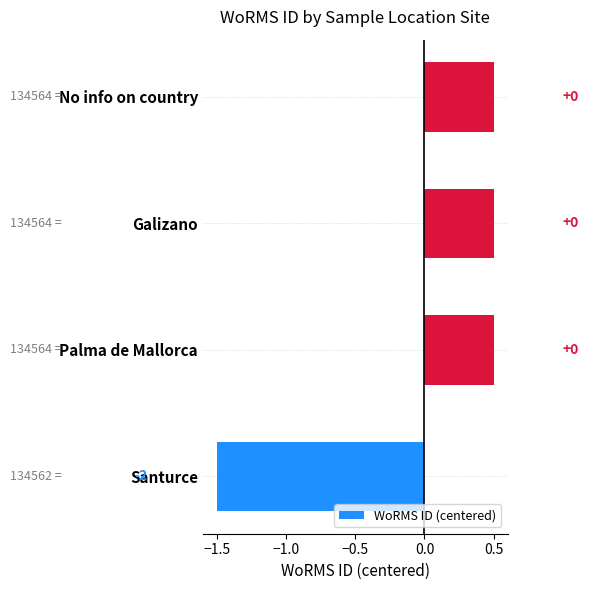

Are the bars horizontal?

Yes